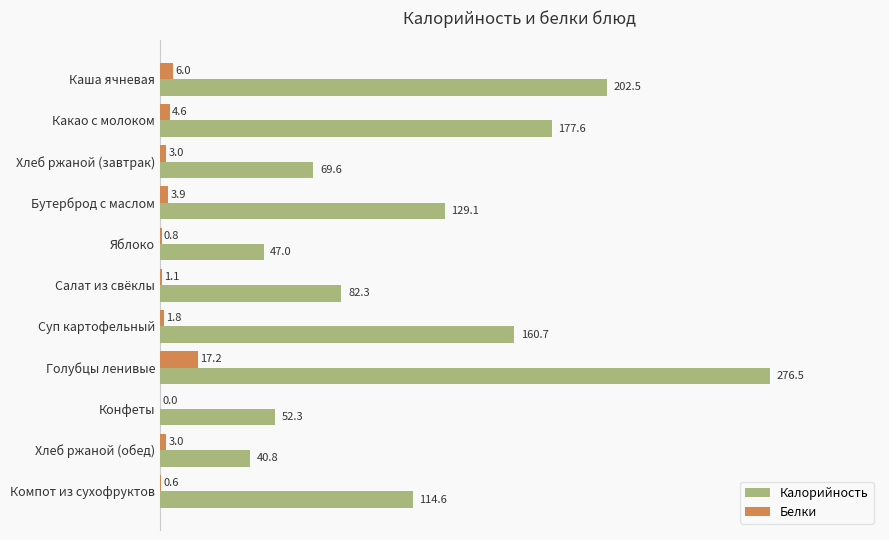

Which series changed the most between Какао с молоком and Салат из свёклы?

Калорийность